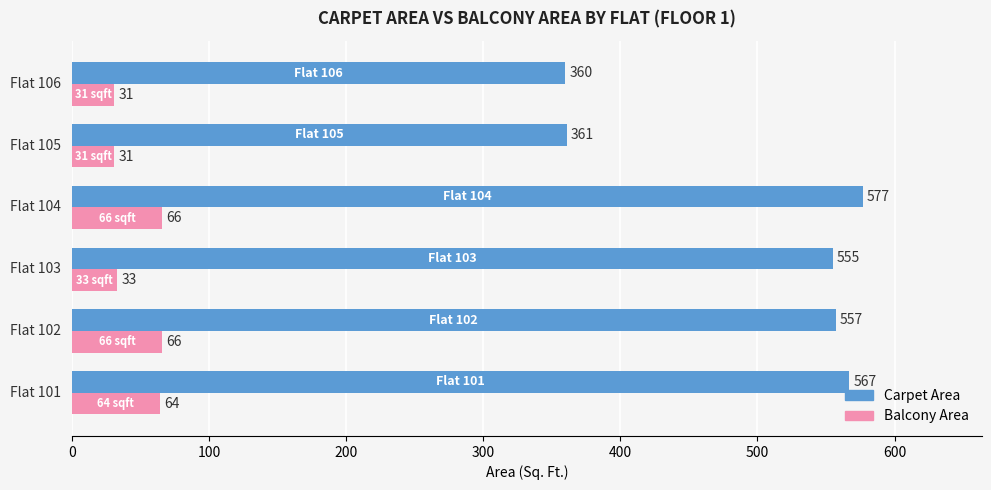

Which series has the largest total across all categories?

Carpet Area